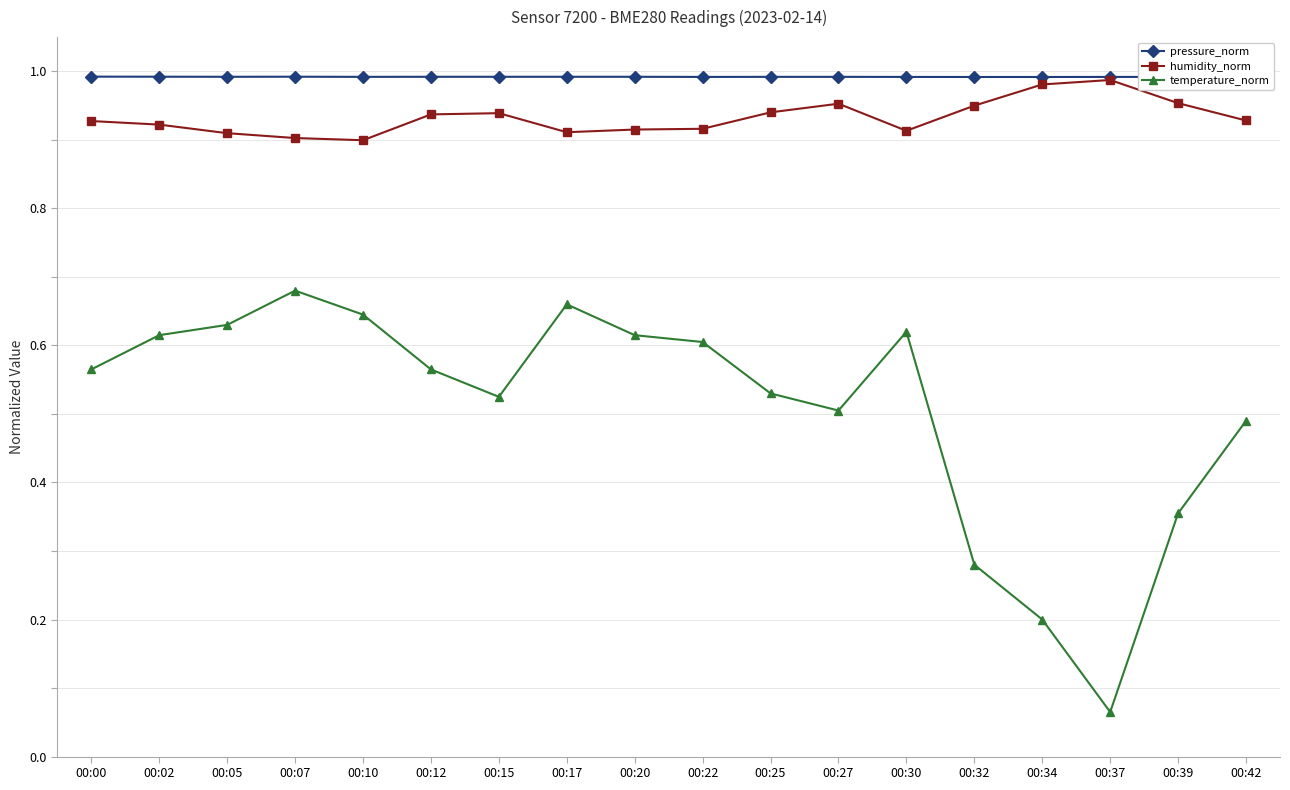

True or false: pressure_norm has a value of 1.4 at 00:30.

False